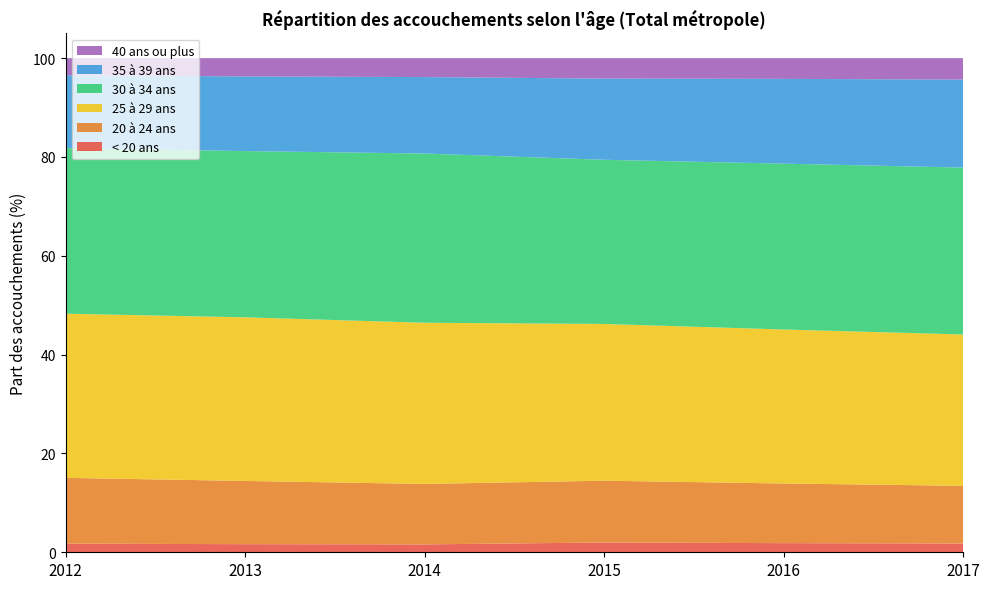

Reading left to right, list all the values displayed in this chart.

< 20 ans: 1.7	1.6	1.6	2.0	1.8	1.8
20 à 24 ans: 13.3	12.8	12.2	12.5	12.1	11.7
25 à 29 ans: 33.2	33.1	32.6	31.7	31.2	30.6
30 à 34 ans: 33.5	33.6	34.2	33.2	33.6	33.8
35 à 39 ans: 14.7	15.1	15.5	16.4	17.2	17.8
40 ans ou plus: 3.5	3.7	3.8	4.1	4.2	4.3